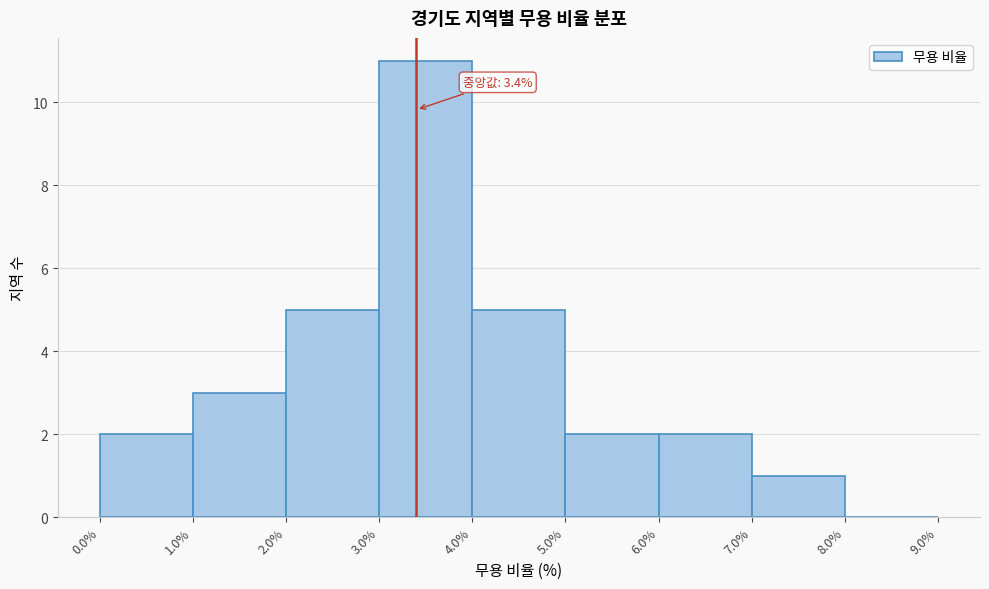

Over which range of the x-axis is the bar tallest?

3.0% to 4.0%